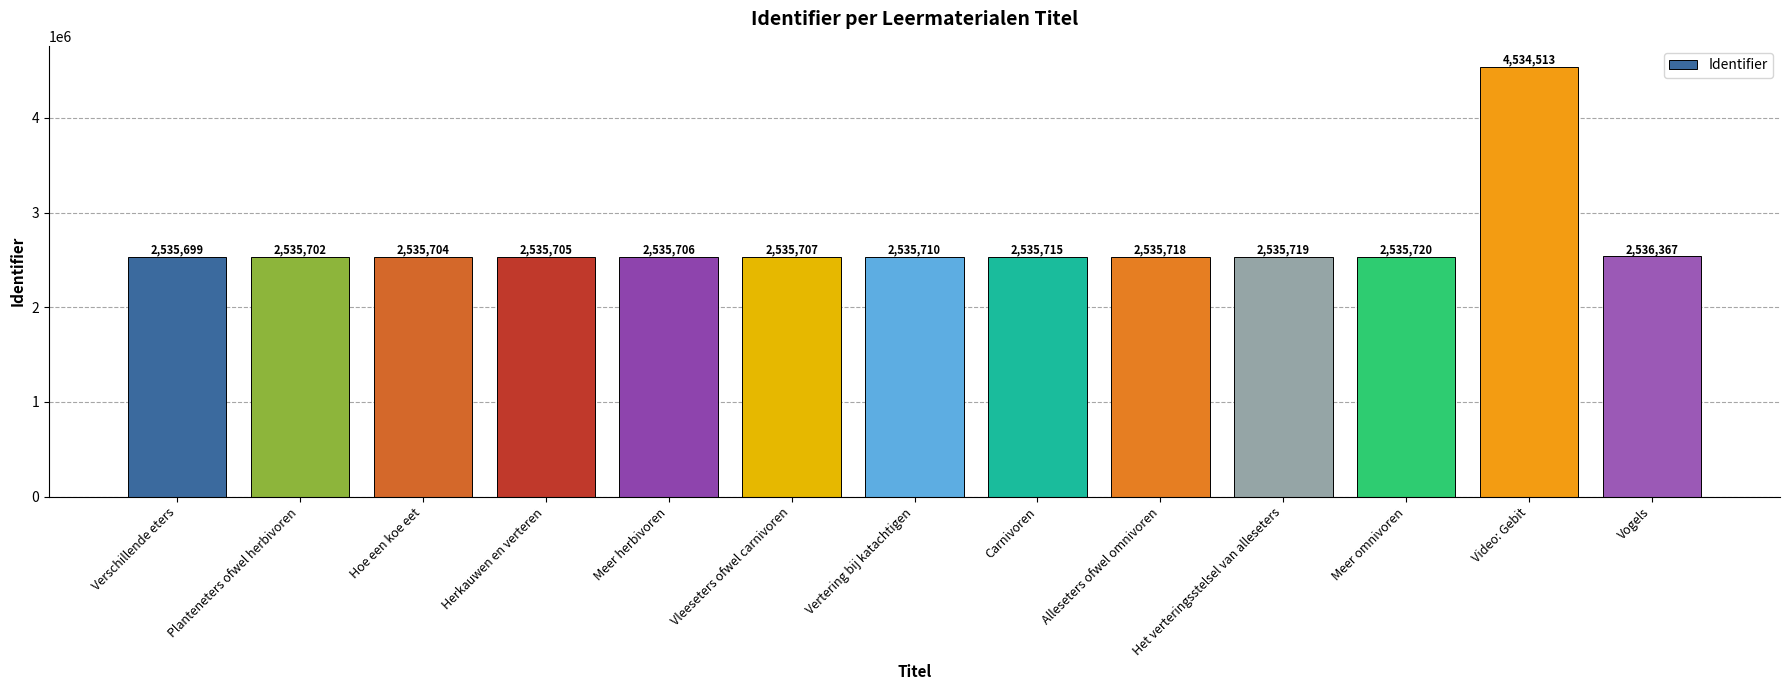

What is the label of the 1st bar from the left?

Verschillende eters